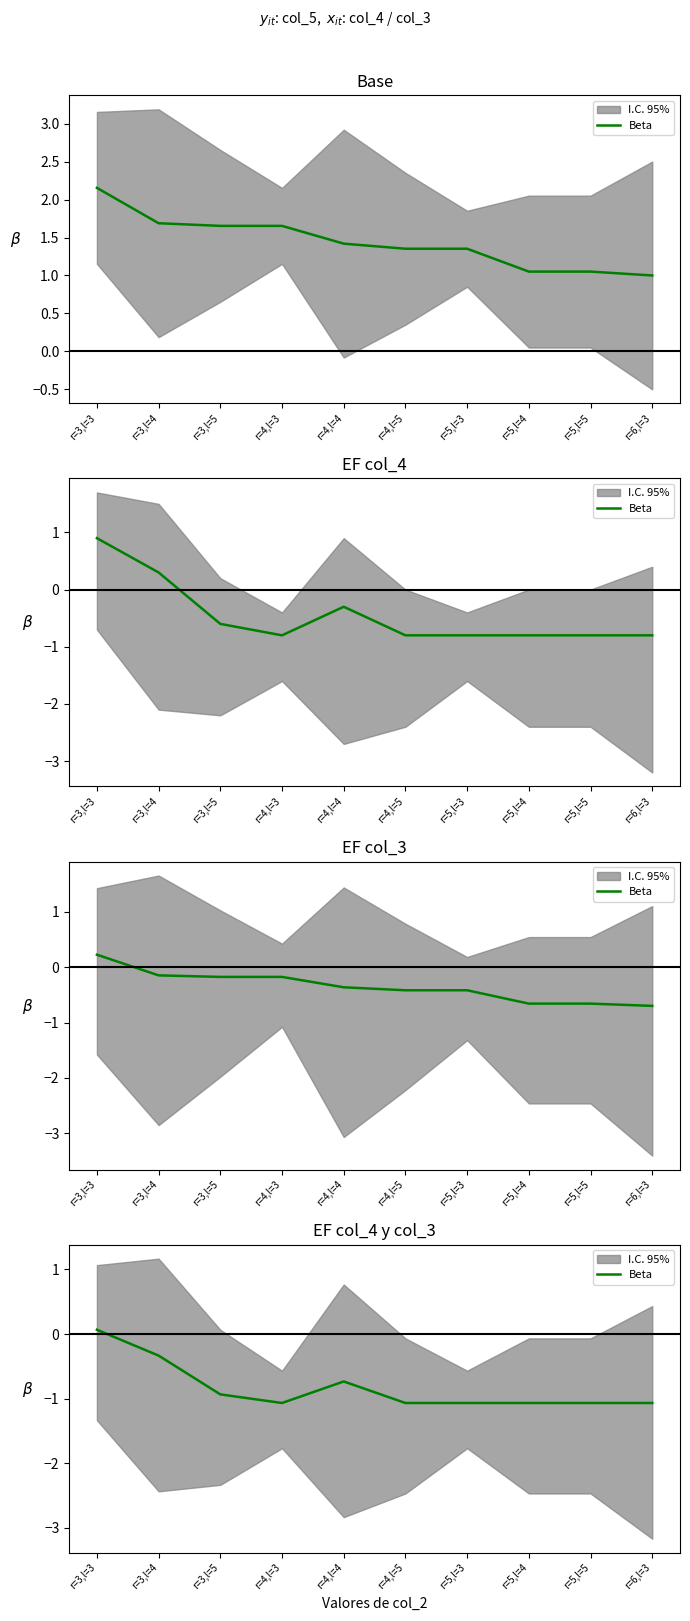

What value does the data have at r=3,l=3?

0.1